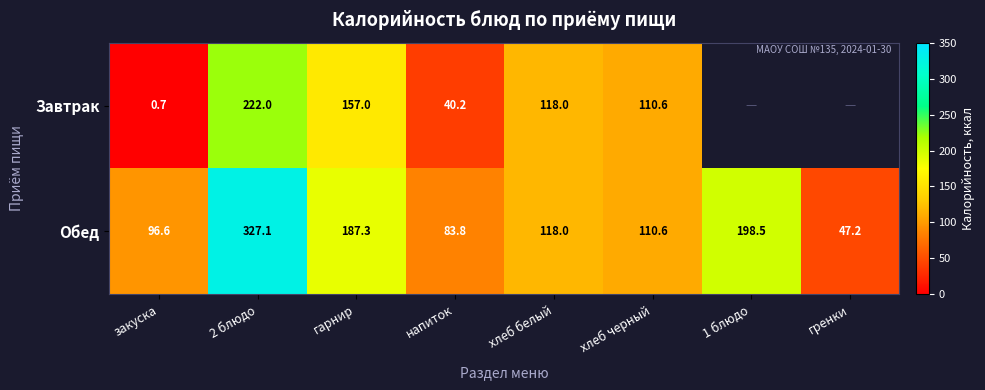

What is the maximum value for Обед?

327.1